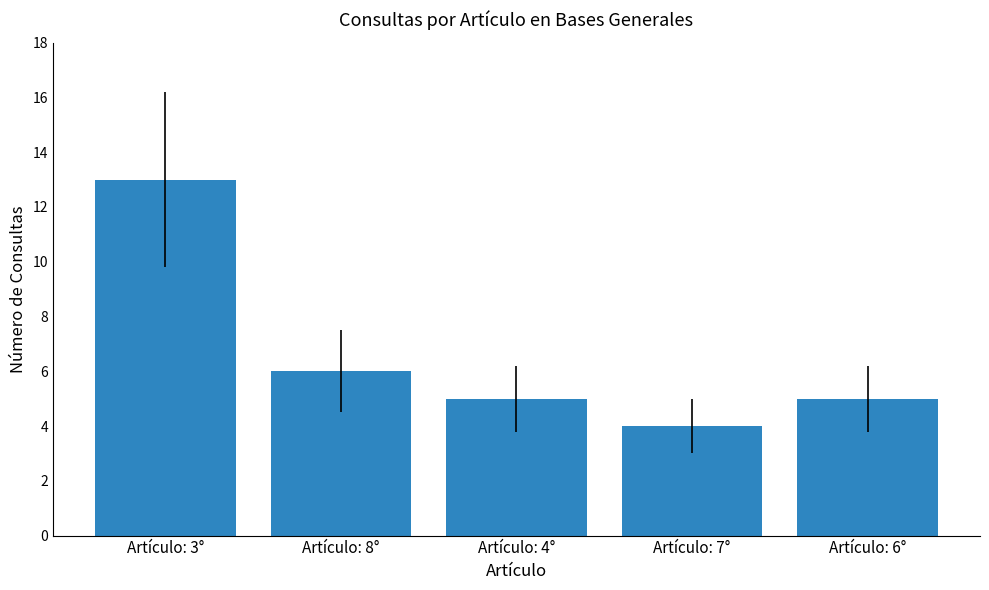

What is the label of the 2nd bar from the left?

Artículo: 8°